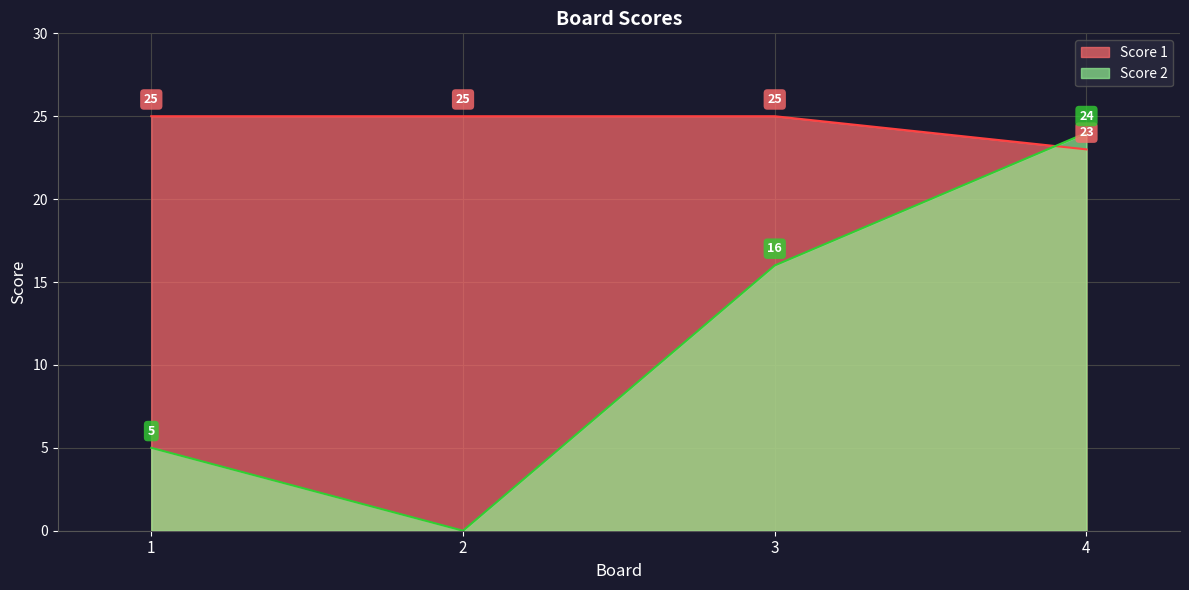

How many values in Score 2 are above zero?

3